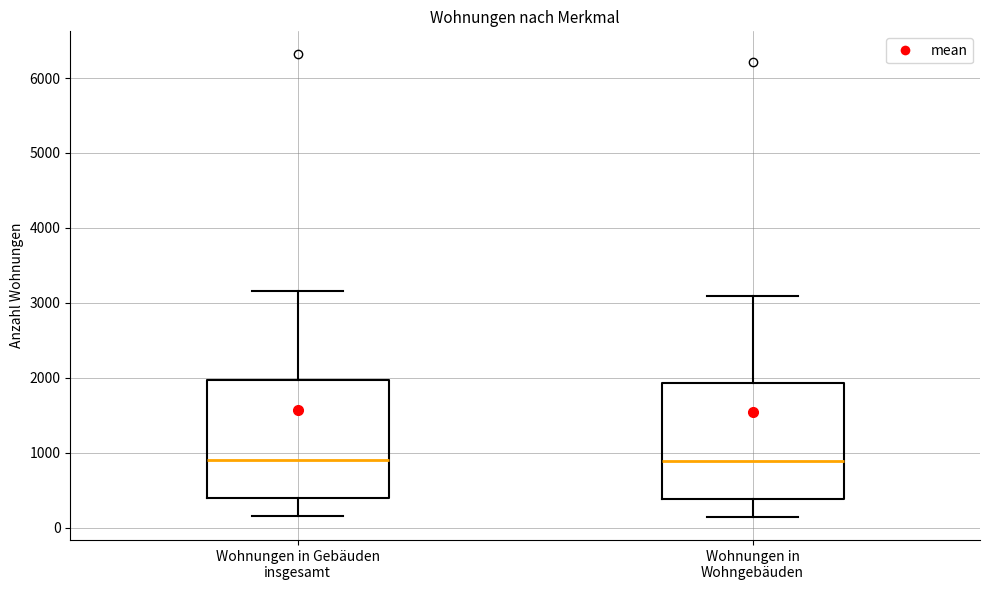

Where is the lower edge of the box for Wohnungen in Gebäuden insgesamt on the y-axis? The values are not printed on the chart, so give them approximately, as read against the axis.

400